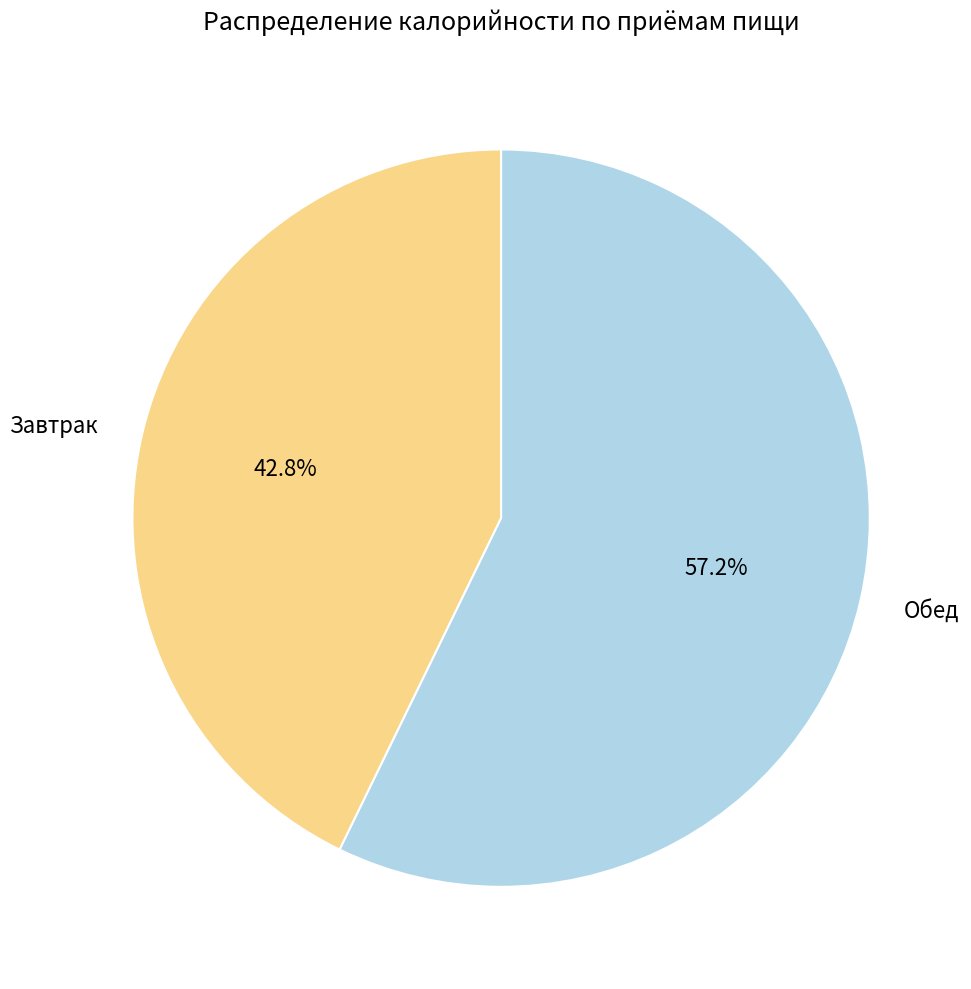

To the nearest percent, what is the difference between the Обед and Завтрак slice percentages?

14%